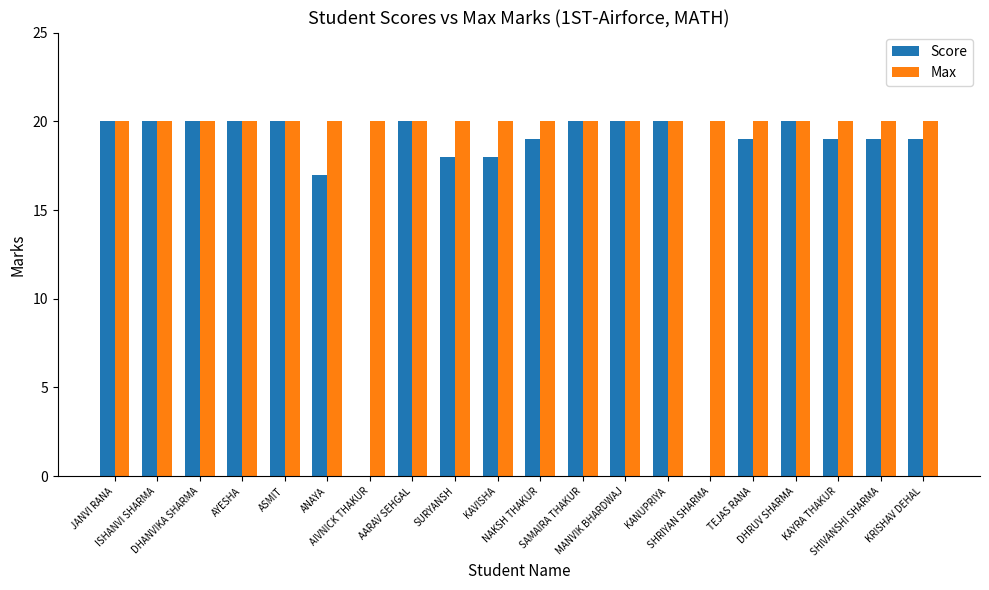

Does the chart contain stacked bars?

No